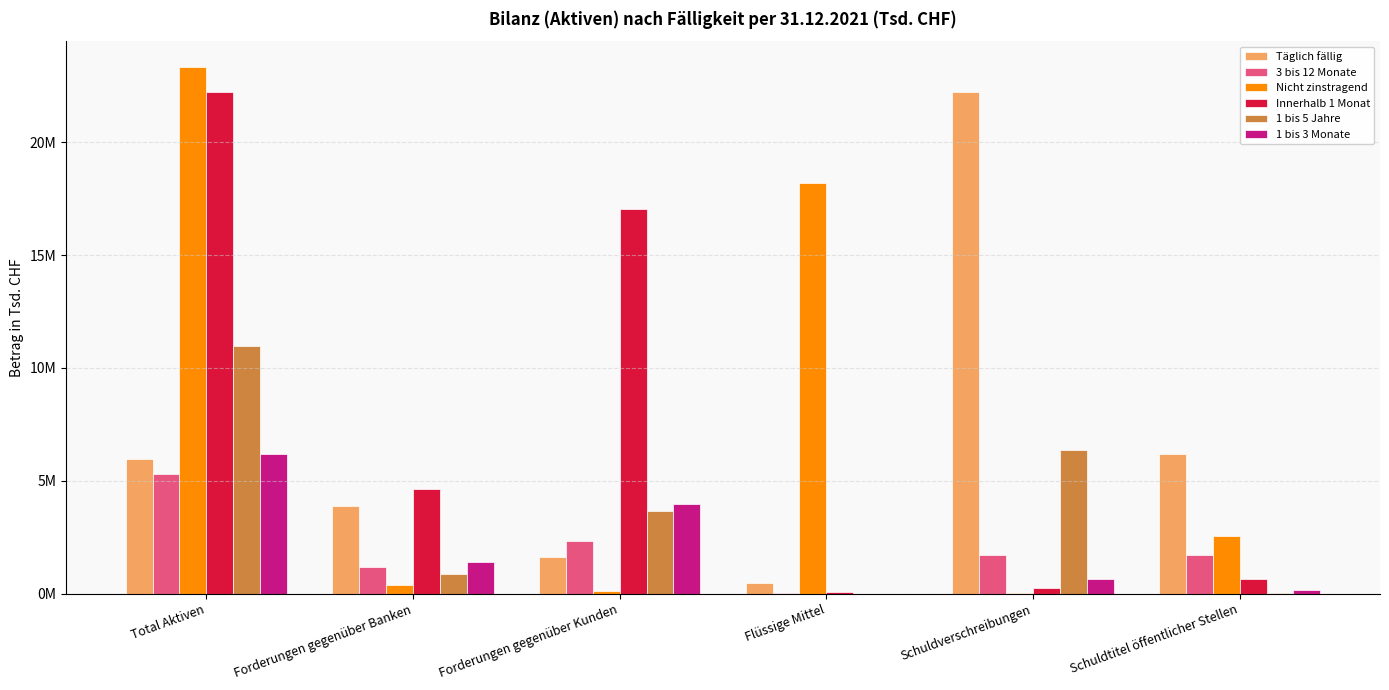

Between Schuldtitel öffentlicher Stellen and Schuldverschreibungen, which is larger?

Schuldverschreibungen